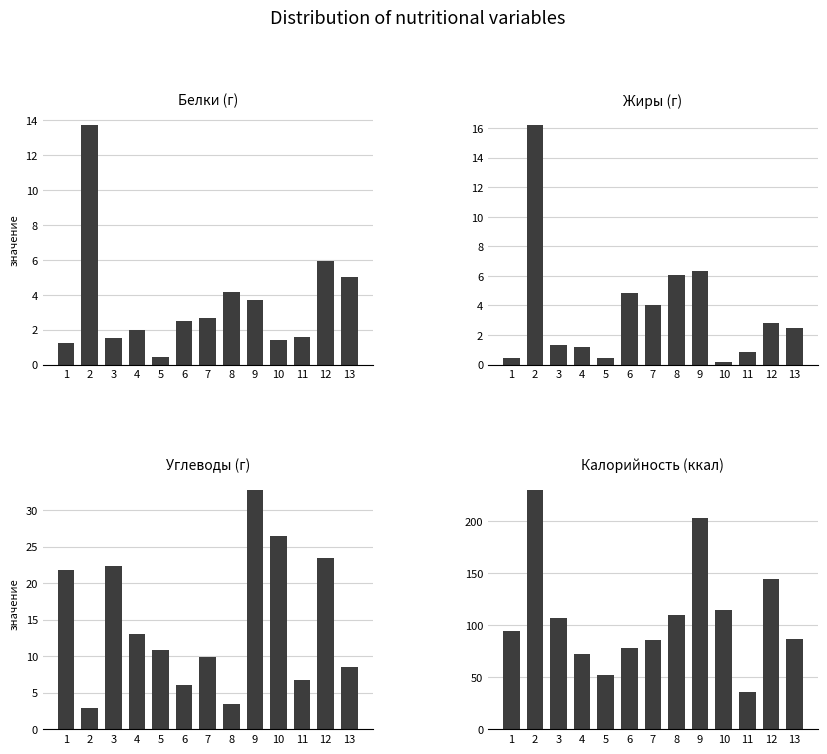

Is it true that Жиры (г) equals 8.8 at 9?

False